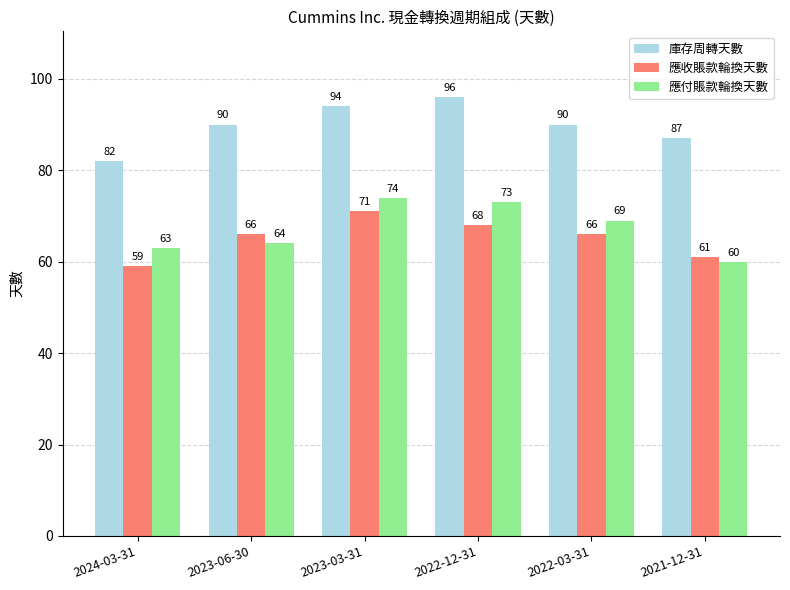

Reading left to right, extract all data points from this chart.

庫存周轉天數: 2024-03-31=82	2023-06-30=90	2023-03-31=94	2022-12-31=96	2022-03-31=90	2021-12-31=87
應收賬款輪換天數: 2024-03-31=59	2023-06-30=66	2023-03-31=71	2022-12-31=68	2022-03-31=66	2021-12-31=61
應付賬款輪換天數: 2024-03-31=63	2023-06-30=64	2023-03-31=74	2022-12-31=73	2022-03-31=69	2021-12-31=60